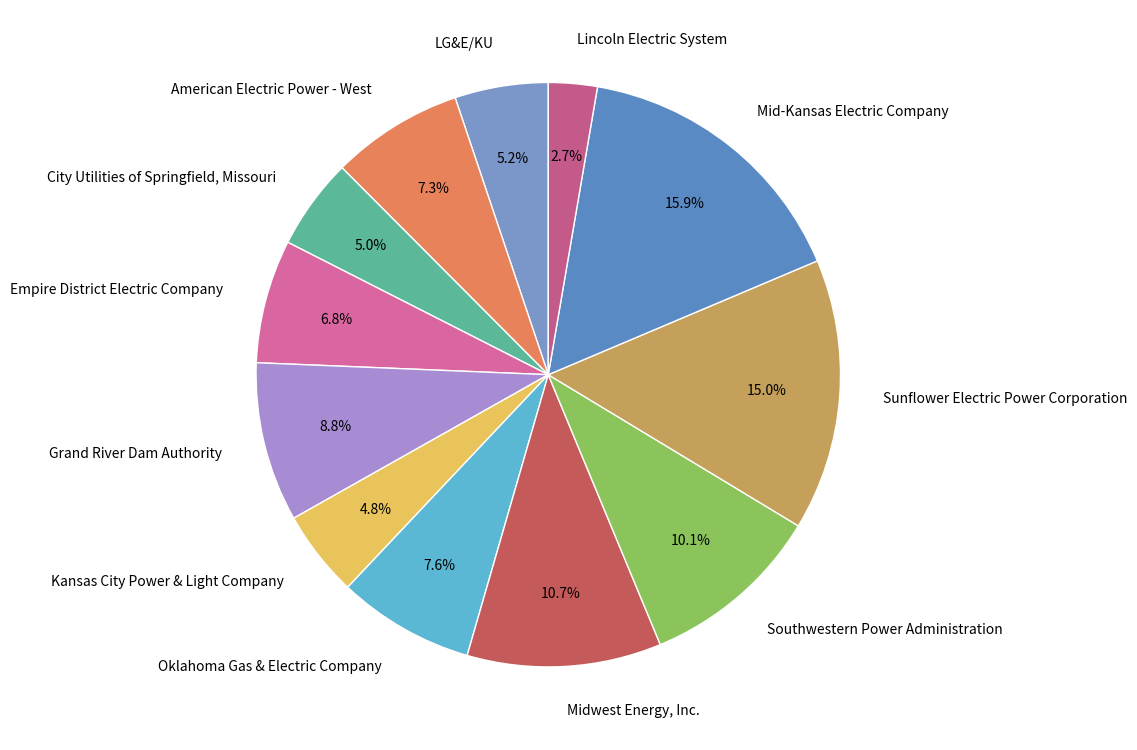

What percentage is the Grand River Dam Authority slice, to the nearest percent?

9%